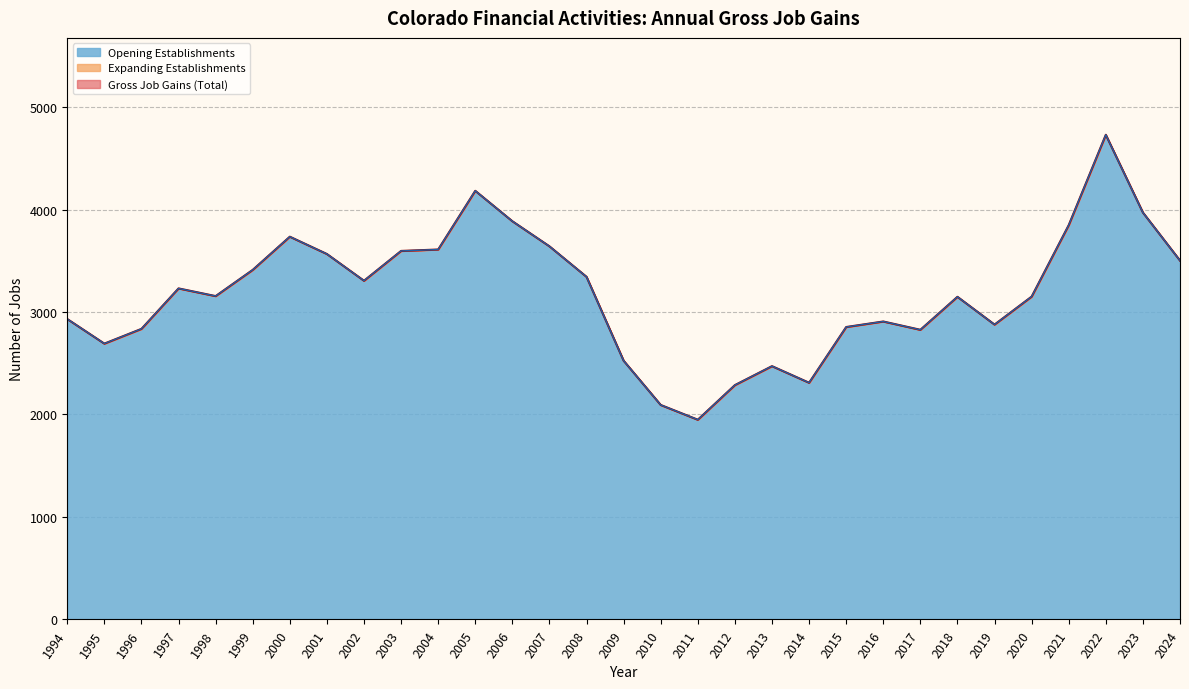

Reading left to right, list all the values displayed in this chart.

Gross Job Gains (Total): 1994=2932	1995=2692	1996=2836	1997=3231	1998=3156	1999=3412	2000=3736	2001=3567	2002=3306	2003=3597	2004=3611	2005=4184	2006=3887	2007=3642	2008=3344	2009=2525	2010=2093	2011=1949	2012=2287	2013=2472	2014=2310	2015=2854	2016=2908	2017=2827	2018=3149	2019=2878	2020=3151	2021=3849	2022=4731	2023=3972	2024=3503
Opening Establishments: 1994=2932	1995=2692	1996=2836	1997=3231	1998=3156	1999=3412	2000=3736	2001=3567	2002=3306	2003=3597	2004=3611	2005=4184	2006=3887	2007=3642	2008=3344	2009=2525	2010=2093	2011=1949	2012=2287	2013=2472	2014=2310	2015=2854	2016=2908	2017=2827	2018=3149	2019=2878	2020=3151	2021=3849	2022=4731	2023=3972	2024=3503